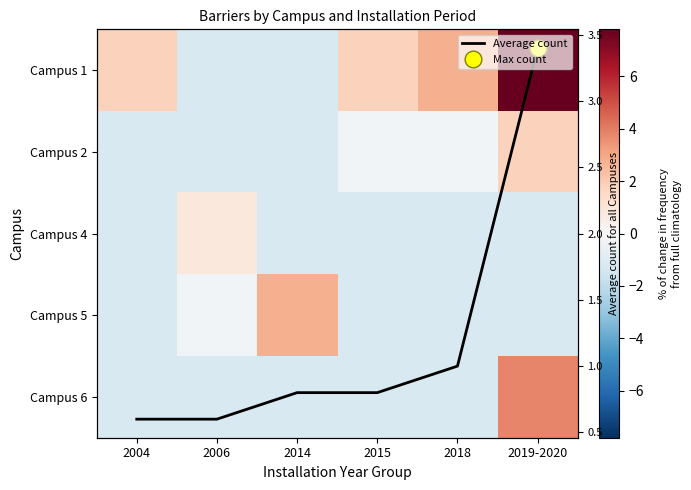

What is the minimum value for Average count?

0.6